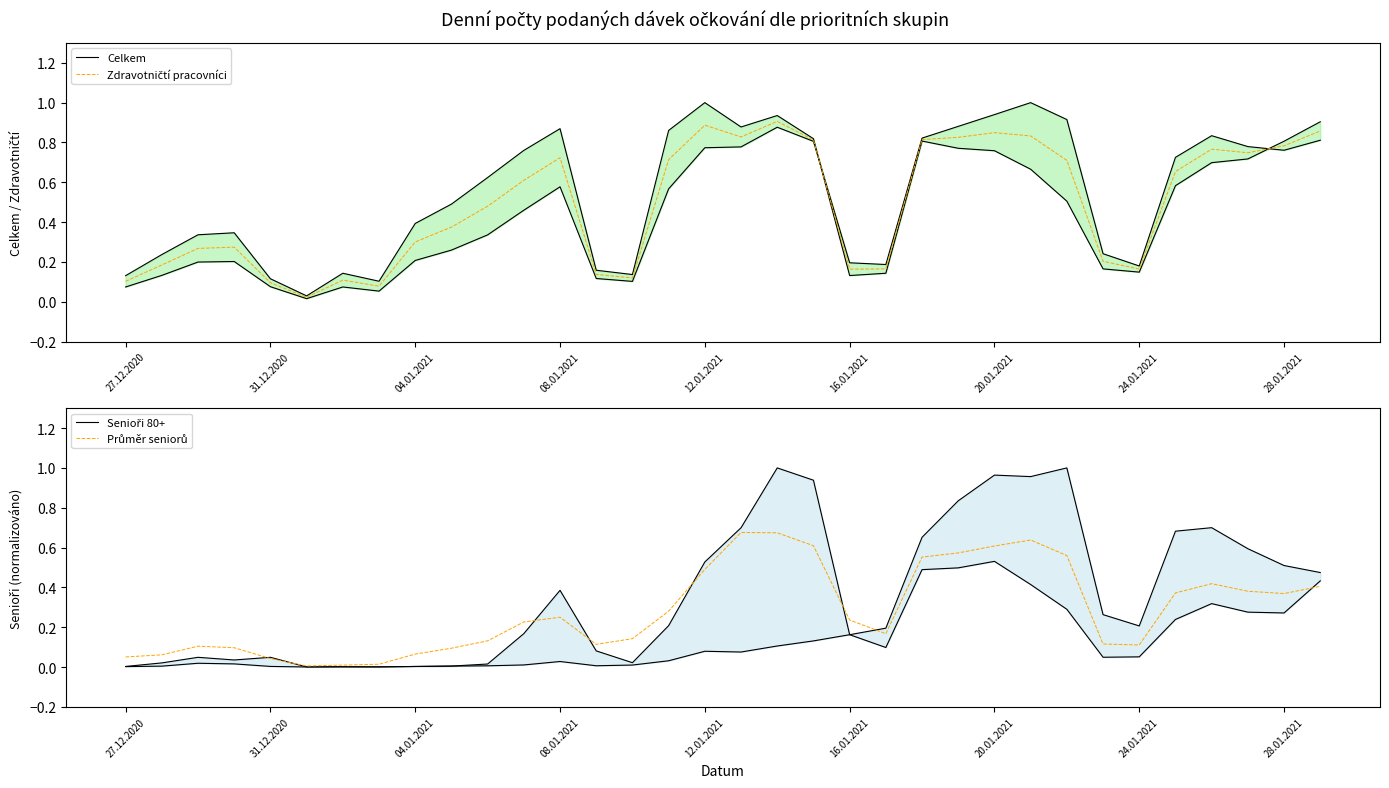

Which series ends up on top after the final intersection of Průměr seniorů and Senioři 80+?

Senioři 80+